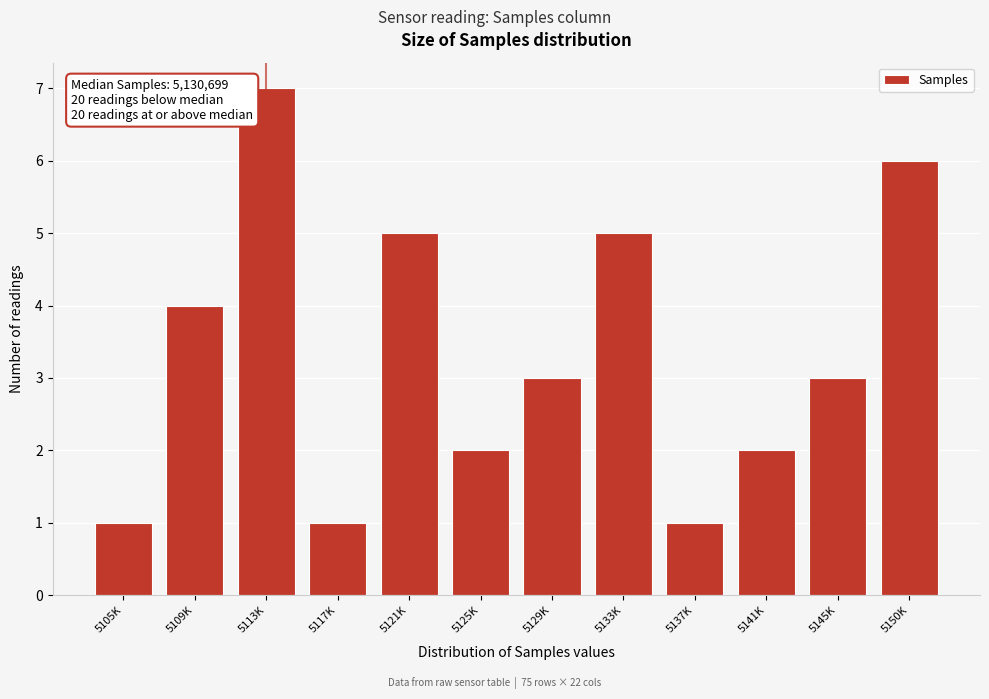

Reading right to left, what are all the values shown in this chart?

6	3	2	1	5	3	2	5	1	7	4	1